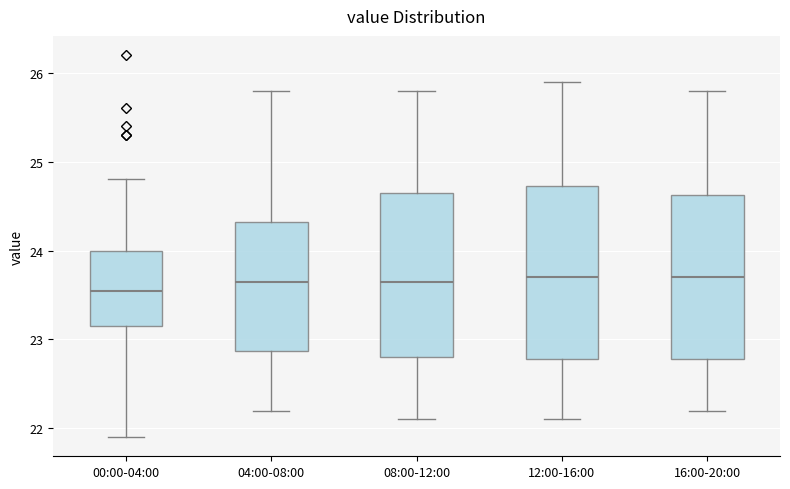

Where does the upper whisker of the box for 12:00-16:00 end on the y-axis? The values are not printed on the chart, so give them approximately, as read against the axis.

25.9